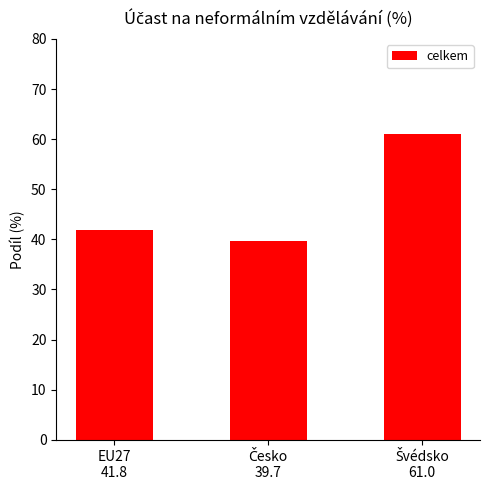

What is the smallest value displayed?

39.7